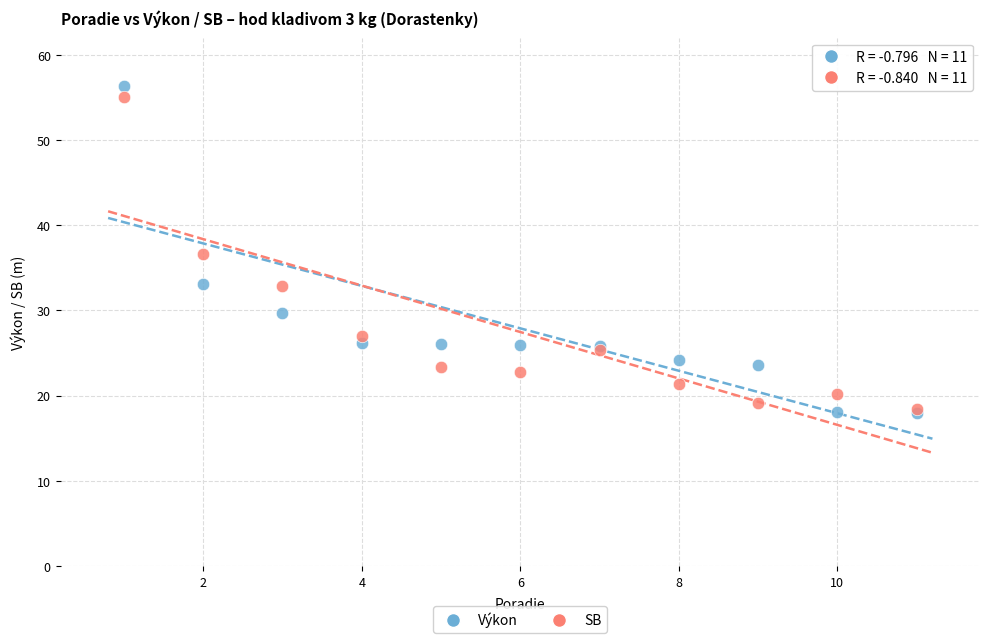

Which series has the largest Y range (max minus min)?

Výkon